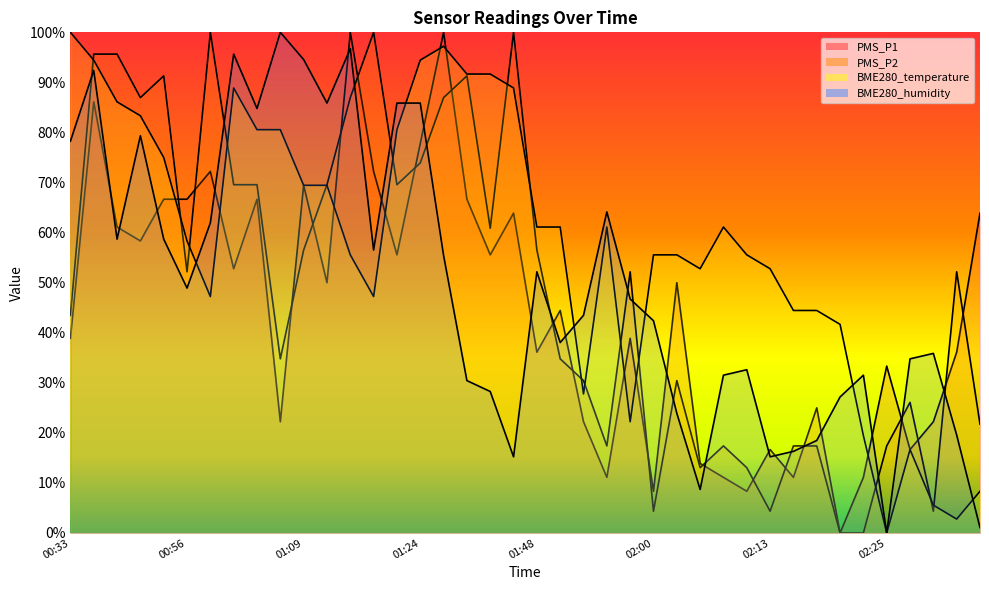

Rank the series at 00:54 from highest to lowest value.

PMS_P2, BME280_temperature, PMS_P1, BME280_humidity